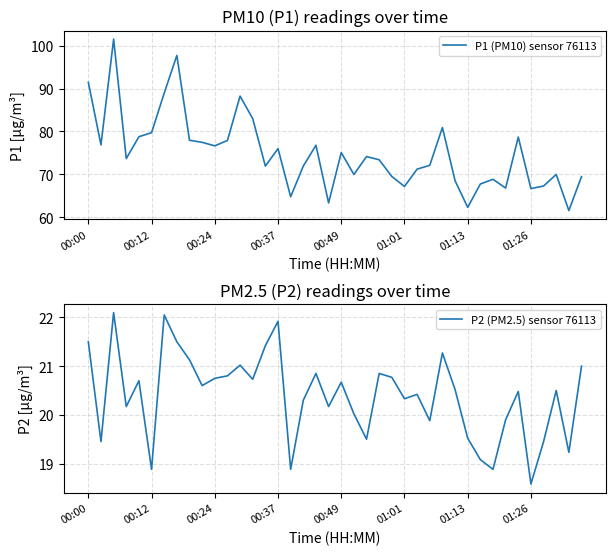

Rank the series at 22 from highest to lowest value.

P1 (PM10) sensor 76113, P2 (PM2.5) sensor 76113